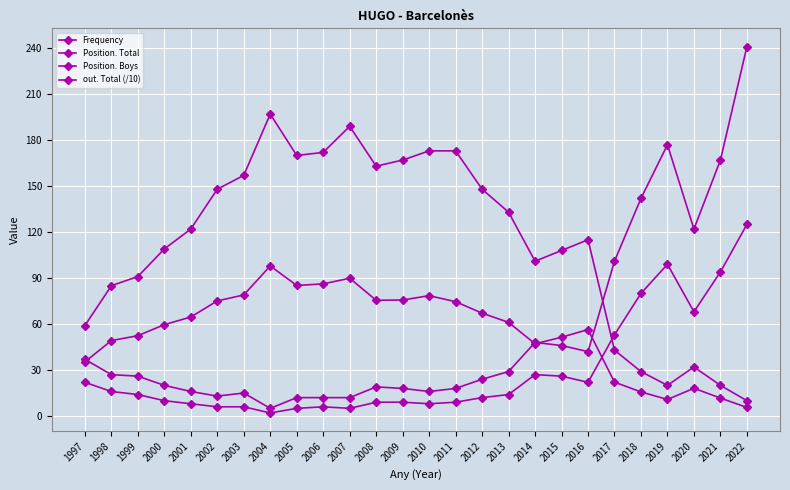

How many data points in Position. Boys are less than 14?

13